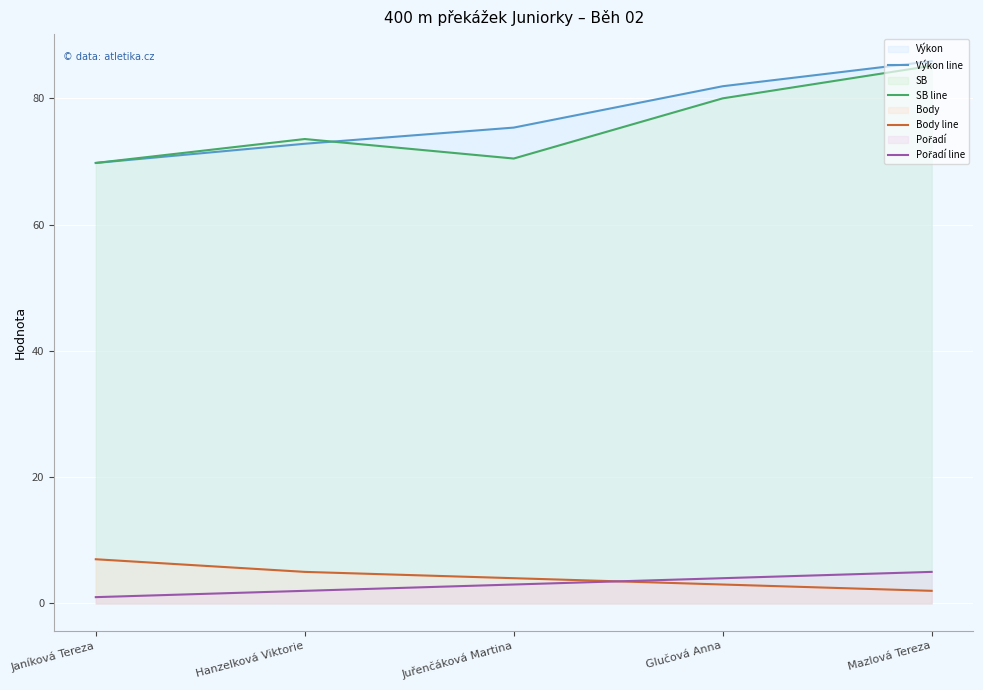

Reading left to right, list all the values displayed in this chart.

Výkon line: Janíková Tereza=69.8	Hanzelková Viktorie=72.8	Juřenčáková Martina=75.4	Glučová Anna=81.9	Mazlová Tereza=85.9
SB line: Janíková Tereza=69.8	Hanzelková Viktorie=73.5	Juřenčáková Martina=70.5	Glučová Anna=80.0	Mazlová Tereza=85.2
Body line: Janíková Tereza=7.0	Hanzelková Viktorie=5.0	Juřenčáková Martina=4.0	Glučová Anna=3.0	Mazlová Tereza=2.0
Pořadí line: Janíková Tereza=1.0	Hanzelková Viktorie=2.0	Juřenčáková Martina=3.0	Glučová Anna=4.0	Mazlová Tereza=5.0